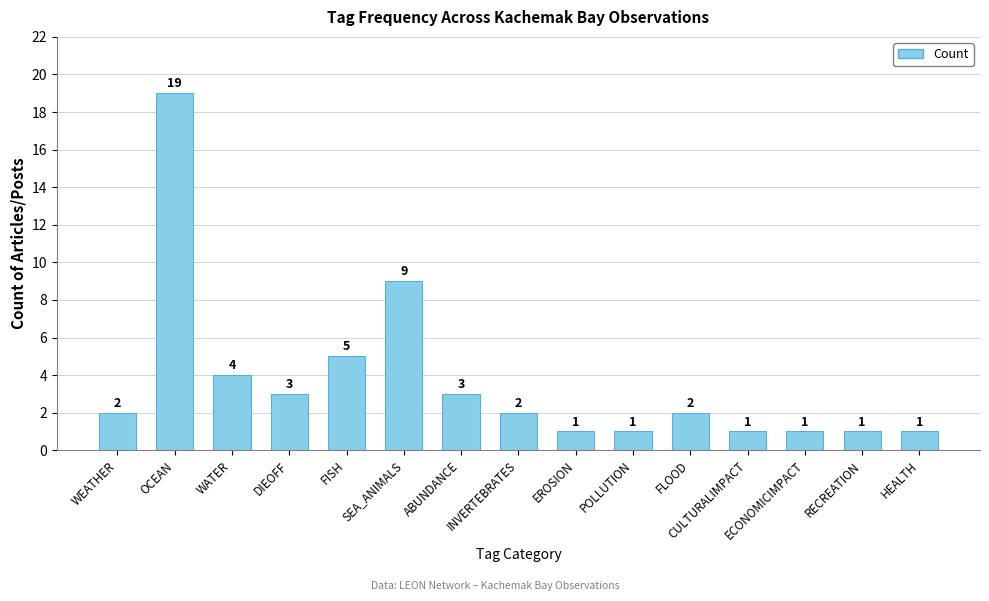

Reading left to right, transcribe all the data shown in this chart.

2	19	4	3	5	9	3	2	1	1	2	1	1	1	1